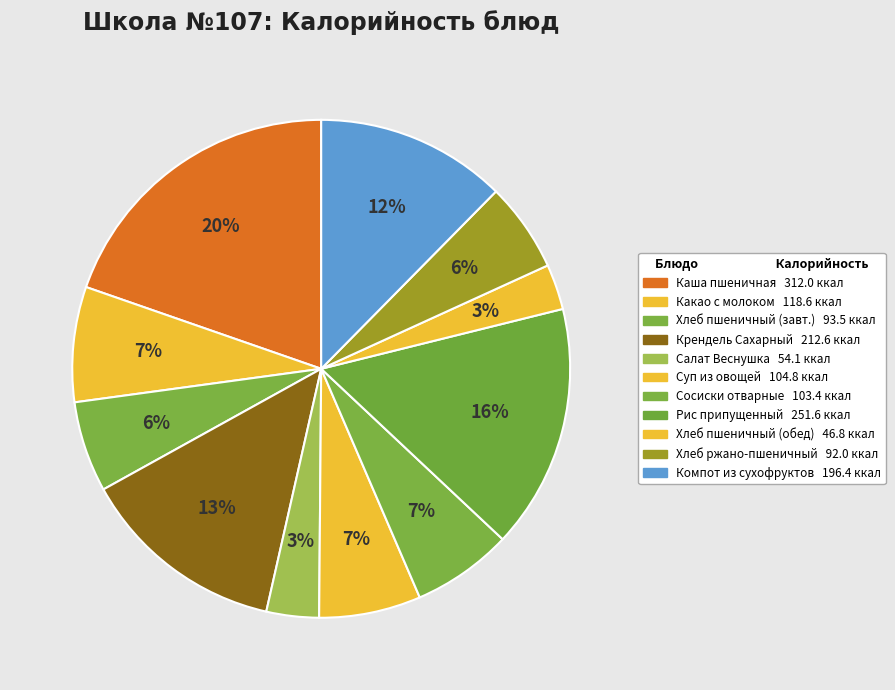

Count the number of slices in the pie.

11